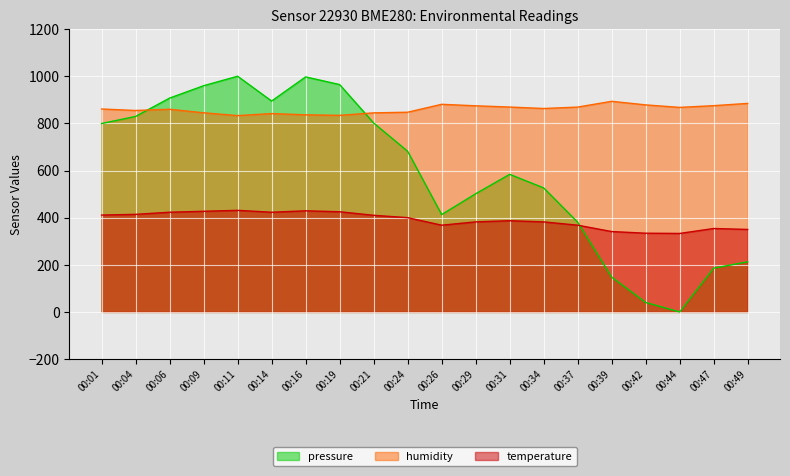

Reading left to right, list all the values displayed in this chart.

pressure: 00:01=799.4	00:04=829.5	00:06=907.3	00:09=959.8	00:11=1000.0	00:14=894.8	00:16=997.2	00:19=964.6	00:21=801.7	00:24=681.6	00:26=413.1	00:29=501.3	00:31=583.8	00:34=526.2	00:37=380.7	00:39=147.5	00:42=40.1	00:44=0.0	00:47=185.7	00:49=212.7
humidity: 00:01=861.0	00:04=854.7	00:06=859.9	00:09=844.9	00:11=833.0	00:14=841.6	00:16=836.3	00:19=834.1	00:21=844.6	00:24=847.3	00:26=880.9	00:29=874.5	00:31=869.3	00:34=863.1	00:37=869.1	00:39=893.6	00:42=878.4	00:44=867.8	00:47=875.1	00:49=884.7
temperature: 00:01=411.0	00:04=414.0	00:06=423.0	00:09=427.0	00:11=431.0	00:14=423.0	00:16=429.0	00:19=425.0	00:21=410.0	00:24=400.0	00:26=368.0	00:29=382.0	00:31=387.0	00:34=382.0	00:37=368.0	00:39=341.0	00:42=334.0	00:44=333.0	00:47=354.0	00:49=350.0